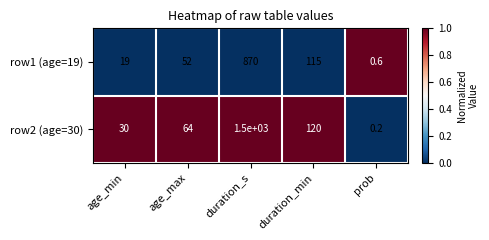

How many distinct data groups are displayed?

2